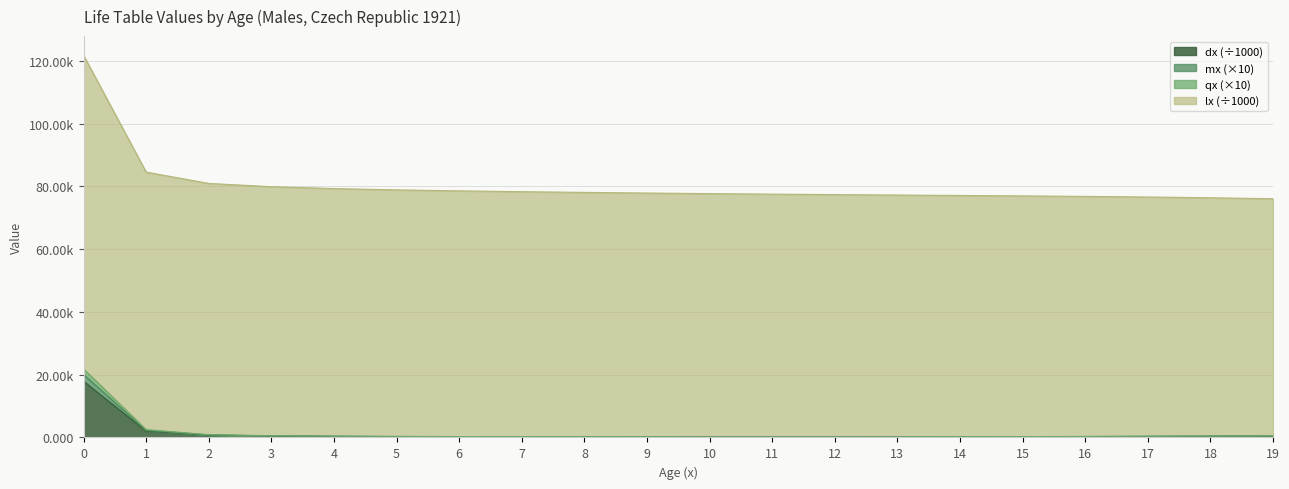

The value of qx at 9 is 0.1. True or false?

False